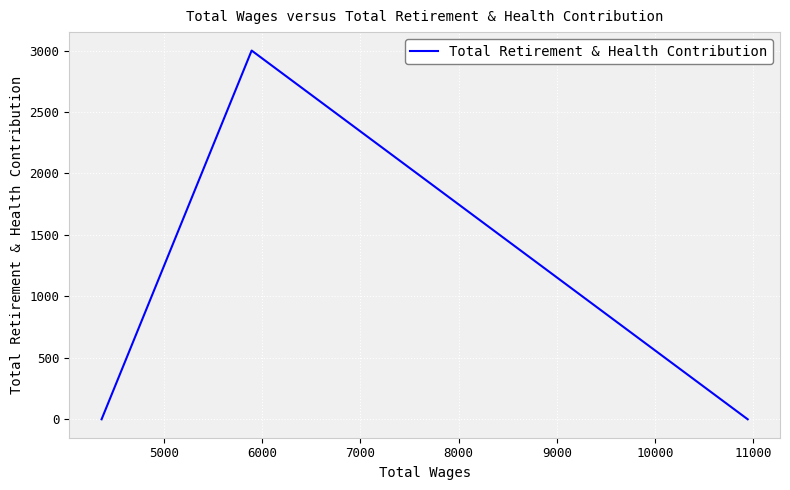

How many categories are shown in the chart?

3